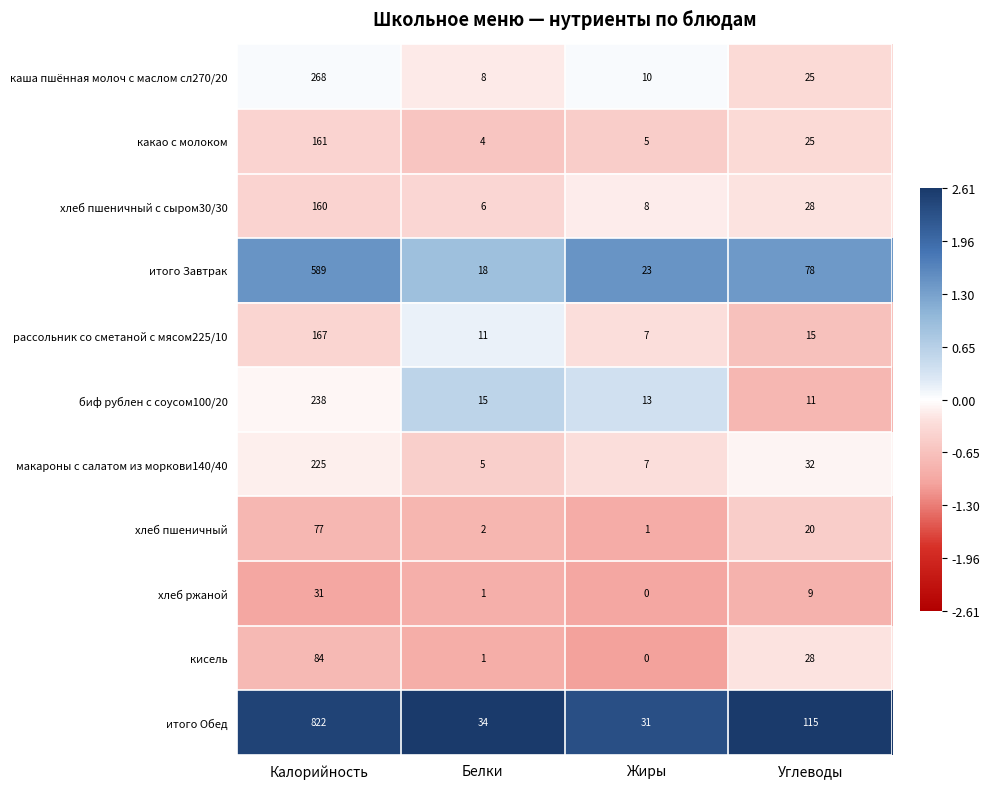

What is the difference between the highest and lowest values at Калорийность?

791